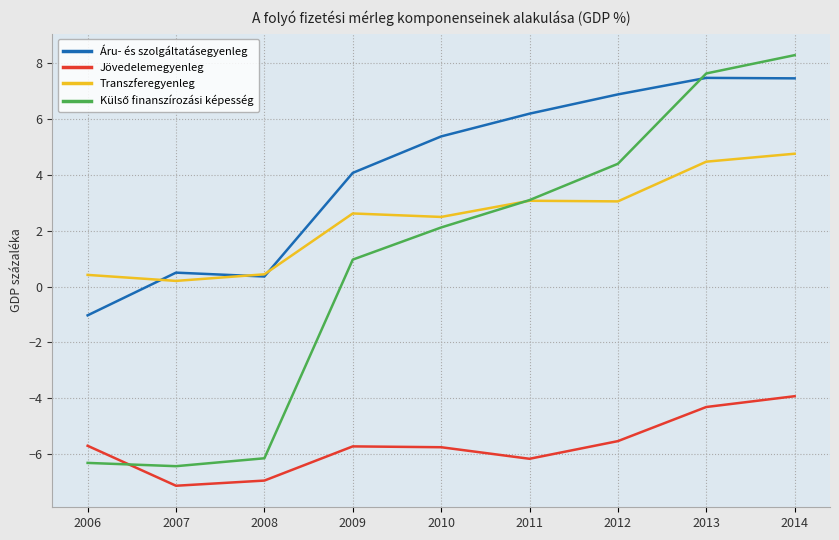

True or false: Transzferegyenleg and Külső finanszírozási képesség intersect in this chart.

True